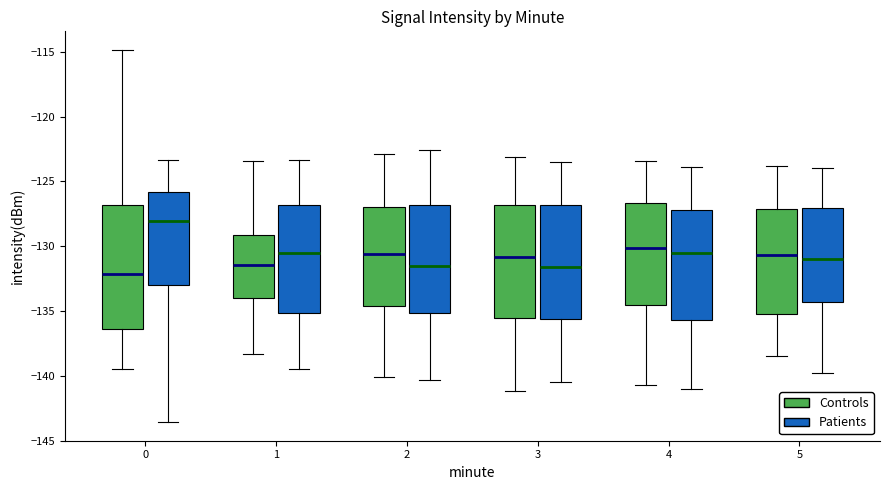

Which box is the tallest, from its lower edge to its upper edge?

0 (Controls)